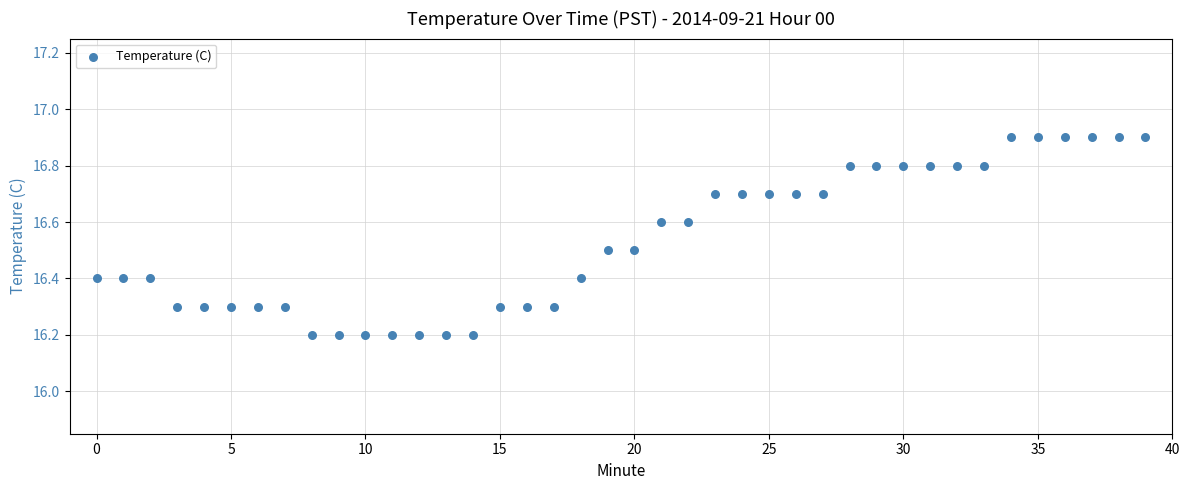

How many data points are displayed?

40